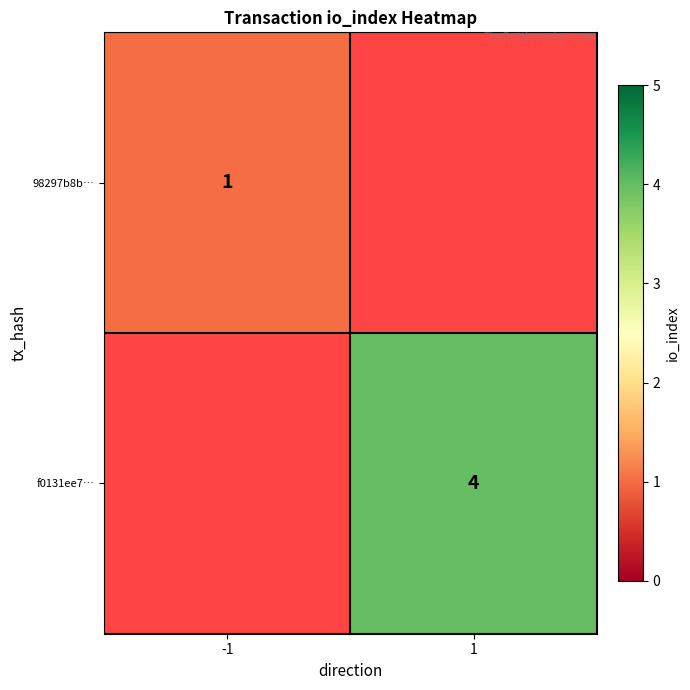

The value of f0131ee7… at 1 is 4. True or false?

True